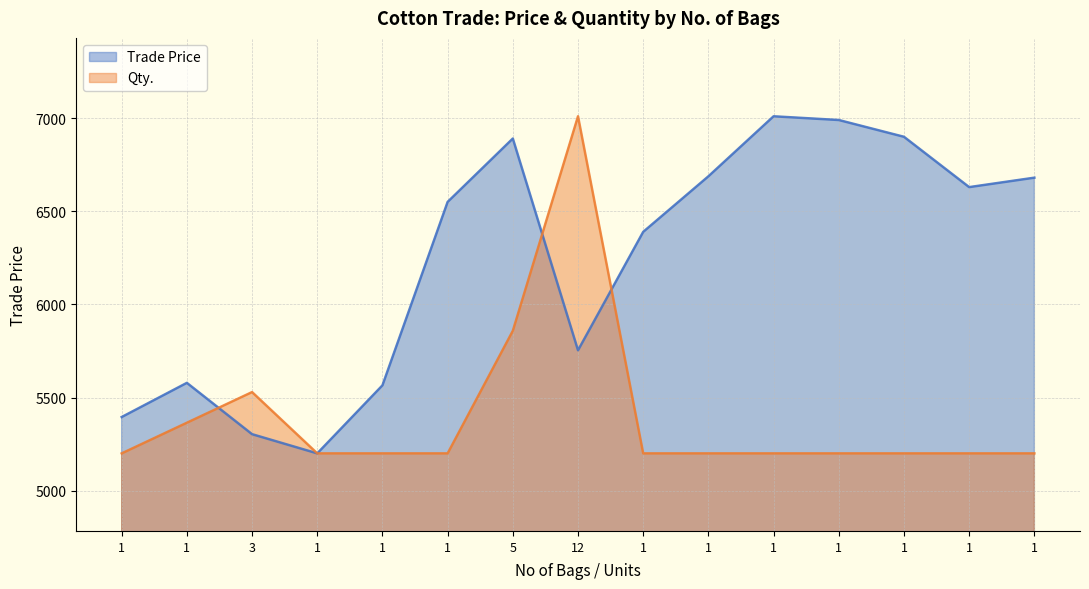

Which series changed the most between 1 and 5?

Trade Price